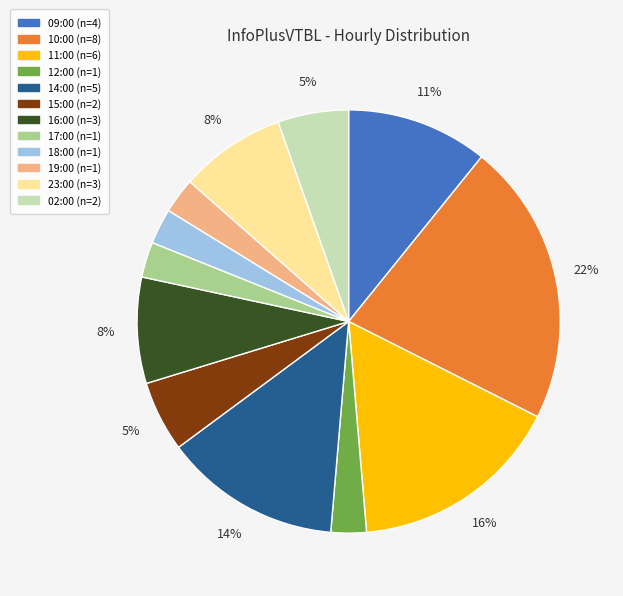

To the nearest percent, what portion does 09:00 represent?

11%